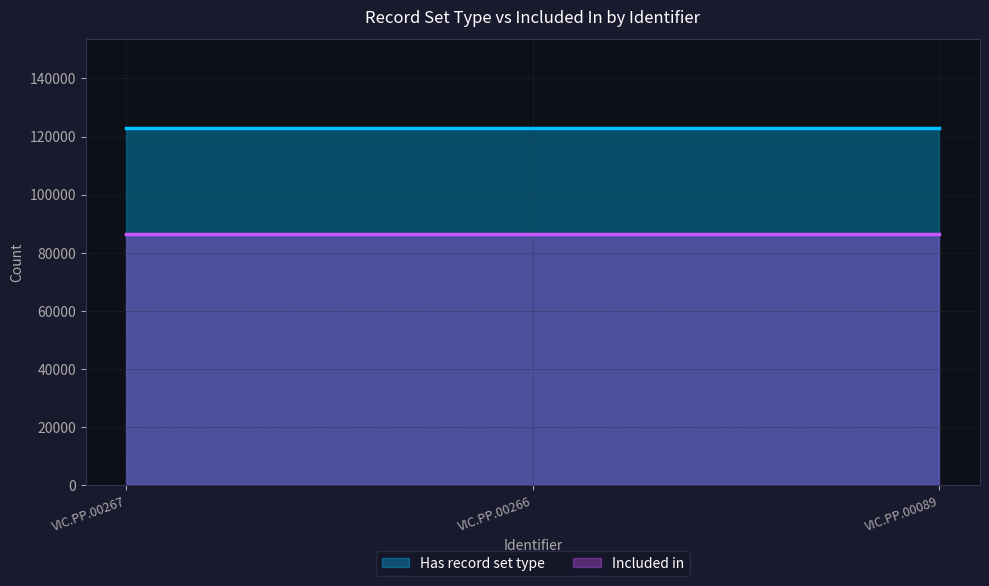

What is the value of the Included in point at the 1st from the left?

86476